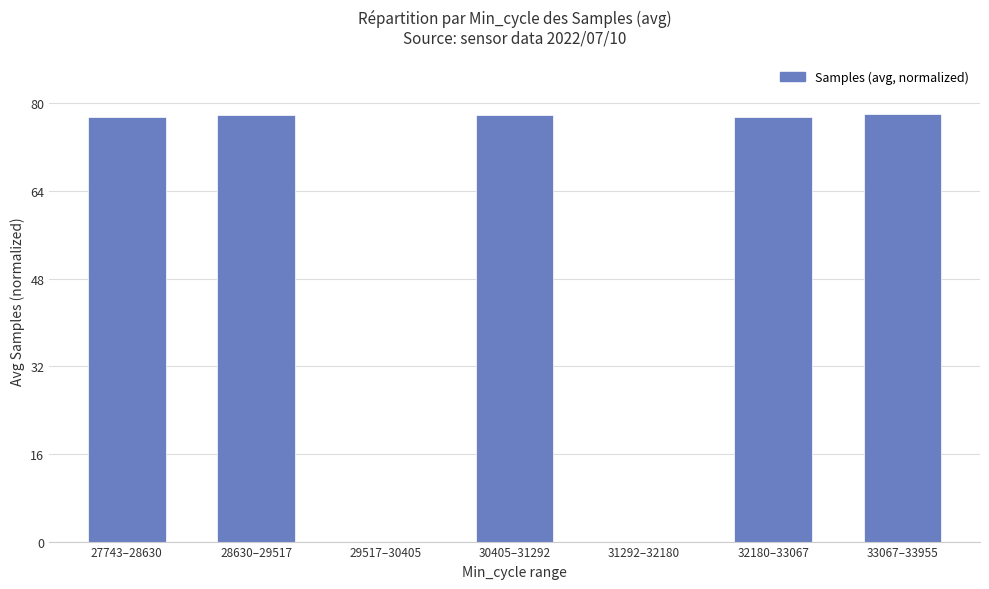

What is the greatest value displayed?

78.0